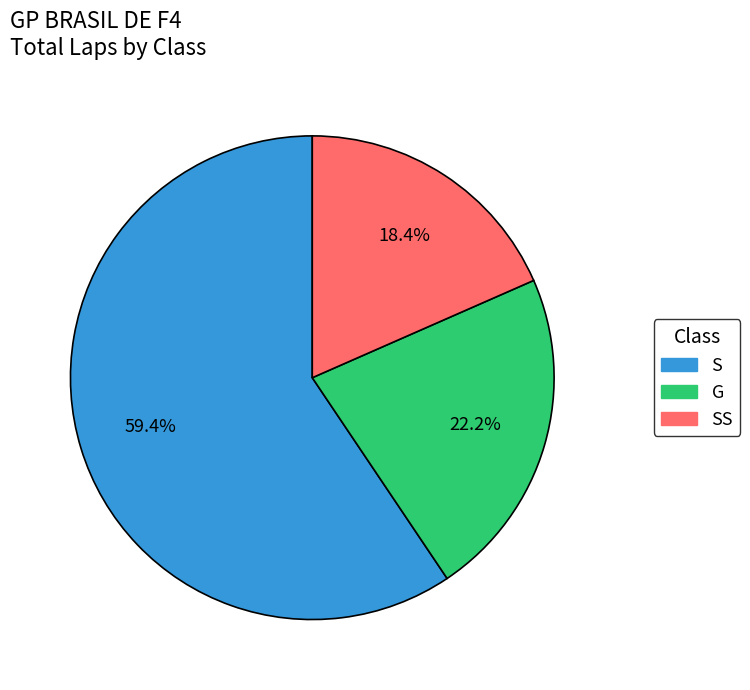

Does any single category account for the majority?

Yes